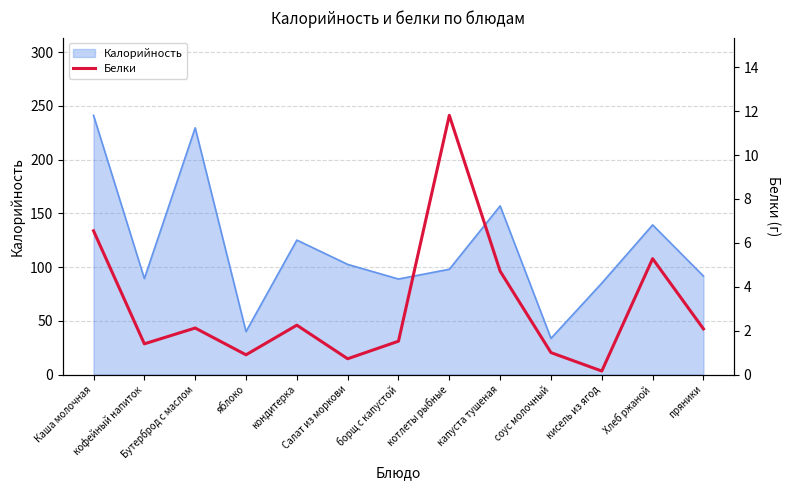

Reading left to right, extract all data points from this chart.

Каша молочная=6.5	кофейный напиток=1.4	Бутерброд с маслом=2.1	яблоко=0.9	кондитерка=2.2	Салат из моркови=0.7	борщ с капустой=1.5	котлеты рыбные=11.8	капуста тушеная=4.7	соус молочный=1.0	кисель из ягод=0.2	Хлеб ржаной=5.3	пряники=2.1